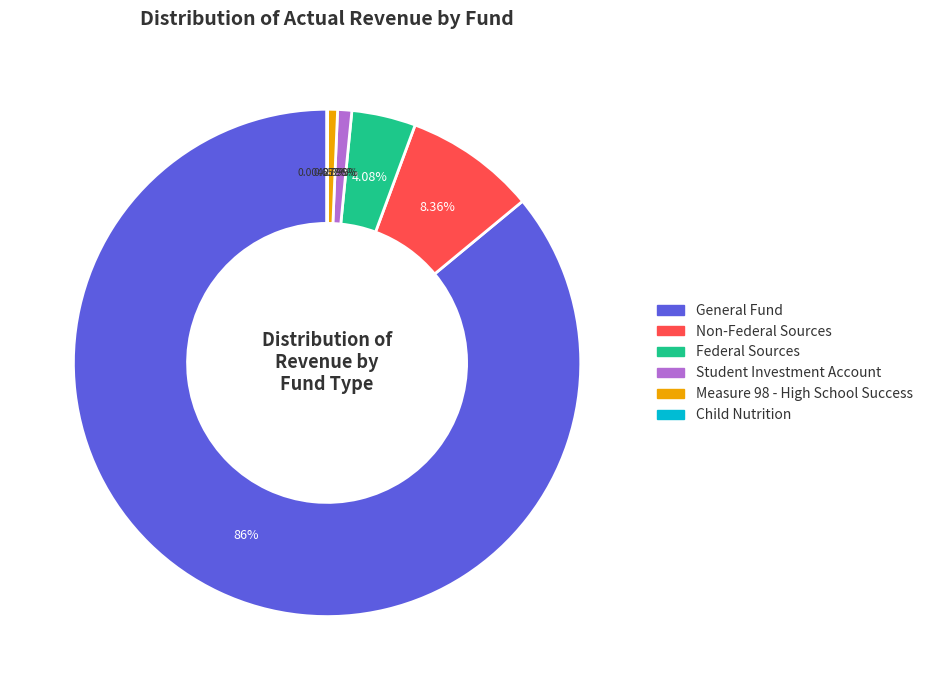

Does any single category account for the majority?

Yes